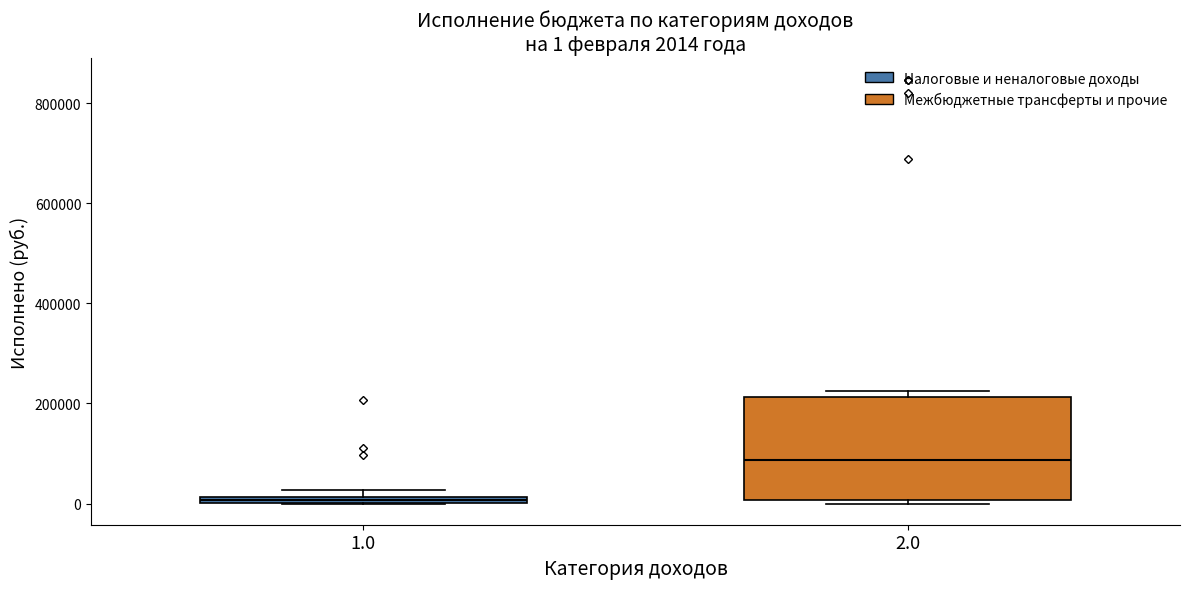

Which box has the highest median line?

2.0